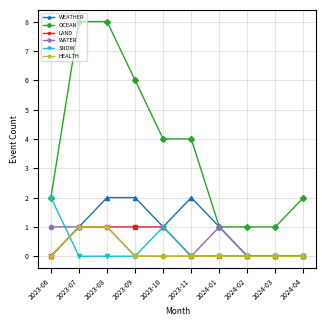

What are all the series names shown in the legend?

WEATHER, OCEAN, LAND, WATER, SNOW, HEALTH